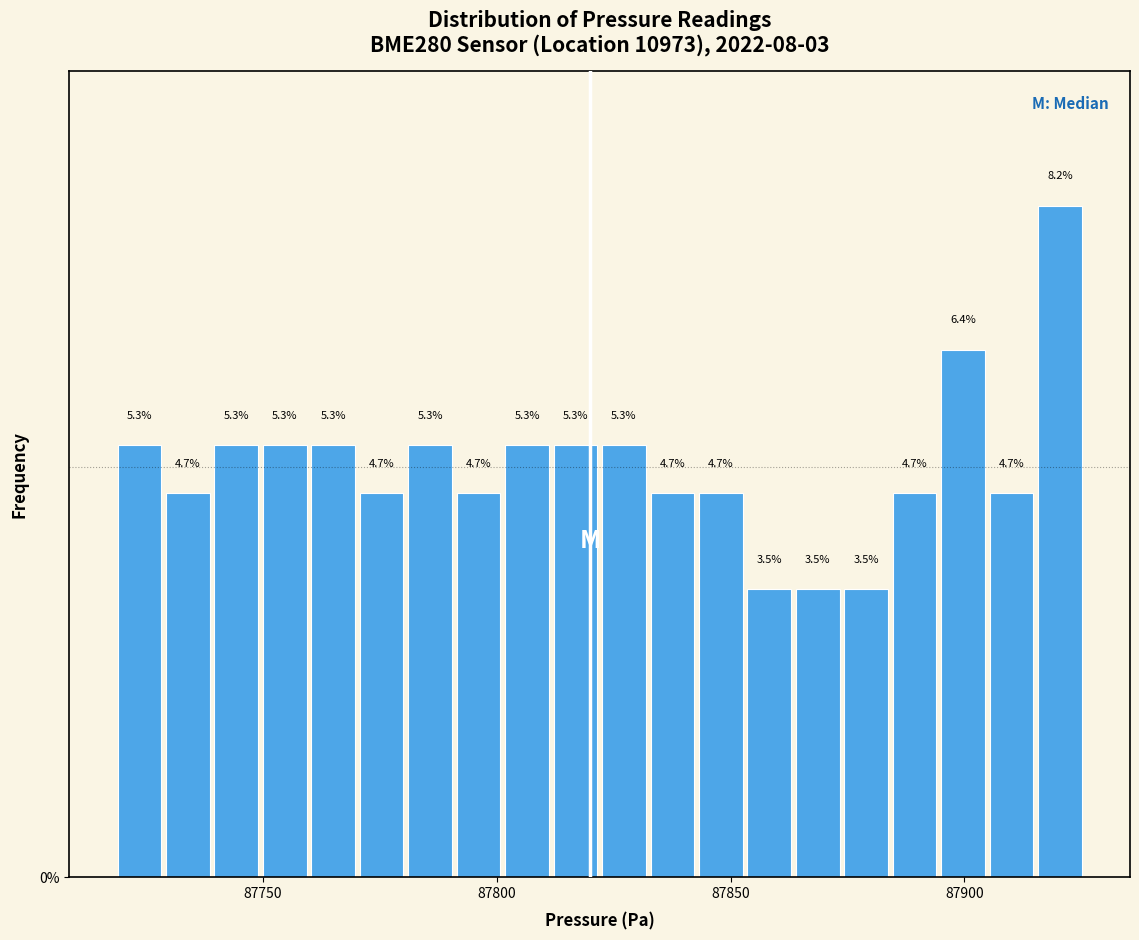

Read against the x-axis, roughly where is the centre of the tallest bar?

87920